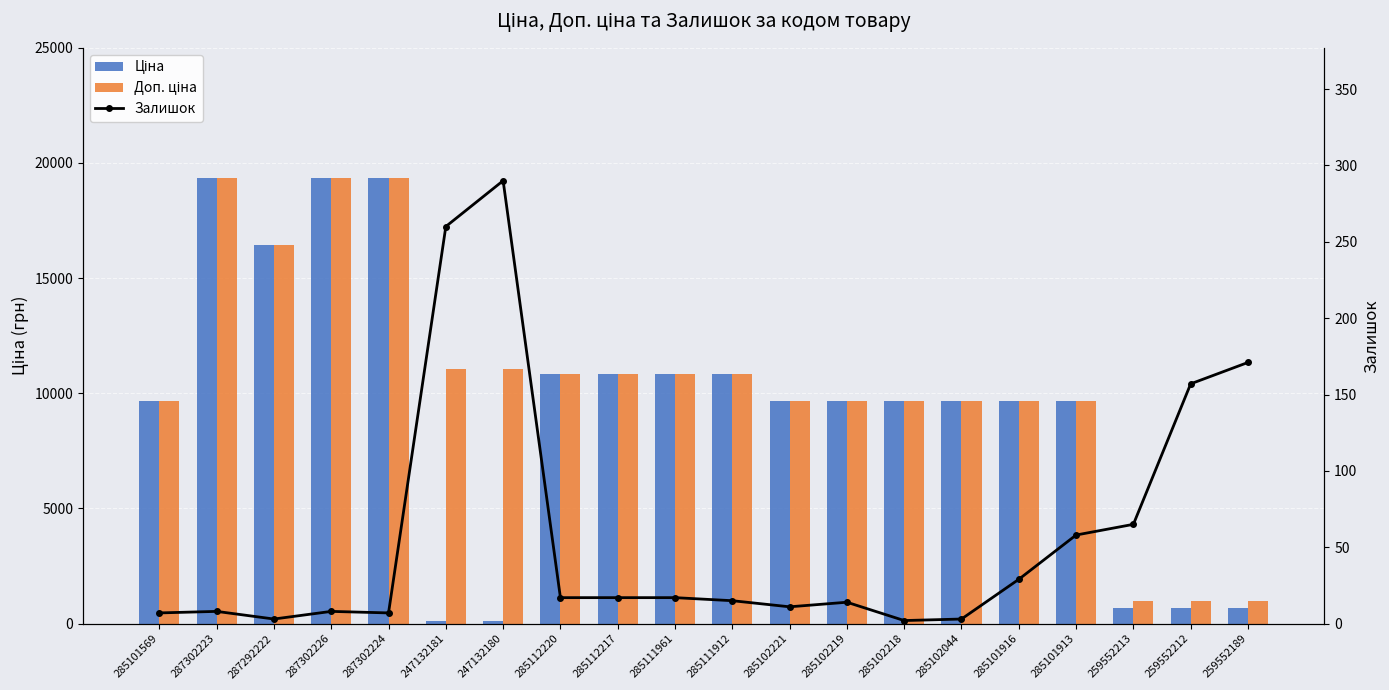

List the series in order of their peak value, highest first.

Ціна, Доп. ціна, Залишок